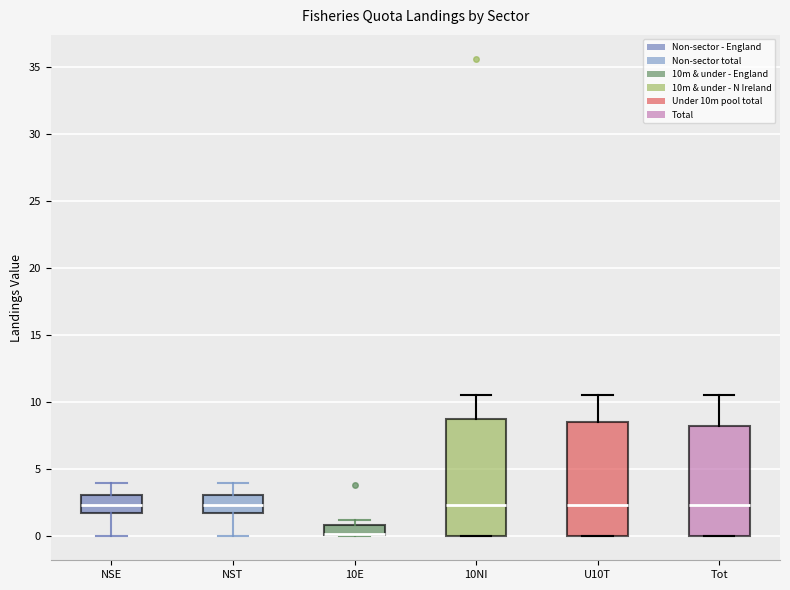

Where is the lower edge of the box for 10NI on the y-axis? The values are not printed on the chart, so give them approximately, as read against the axis.

0.0